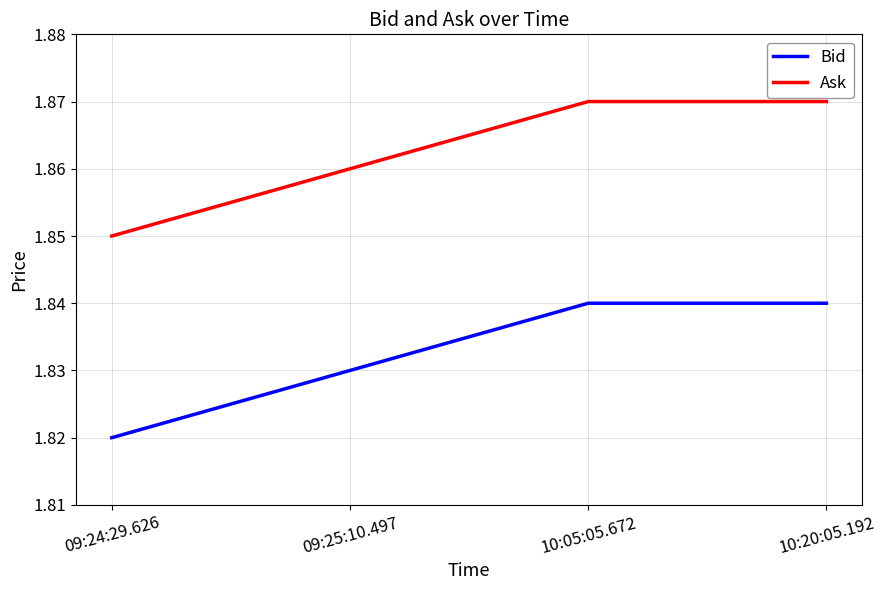

Does the chart display data point markers on the line(s)?

No